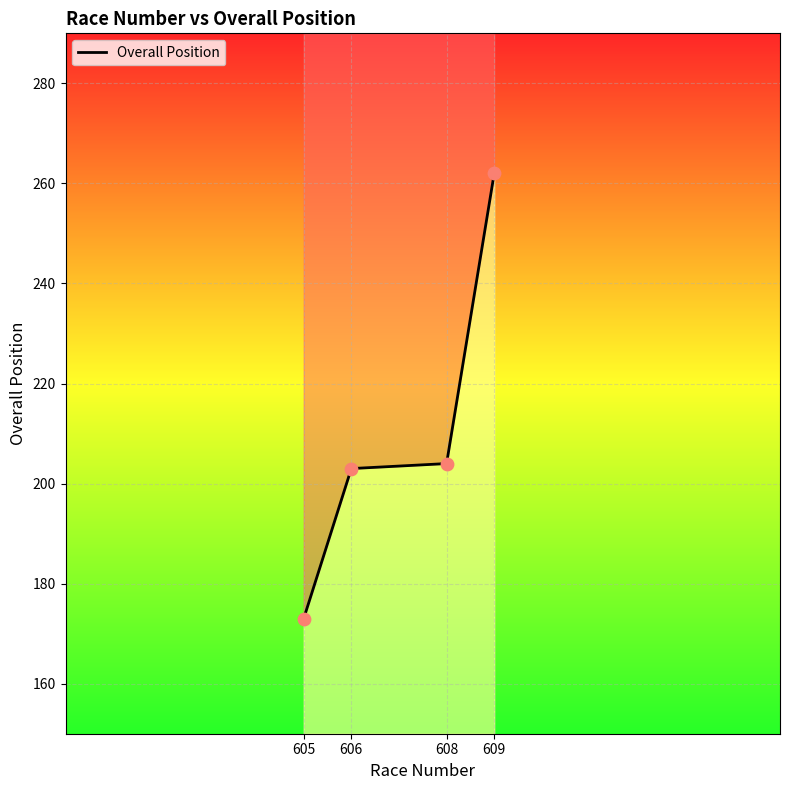

What is the change in value from 605 to 606?

+30